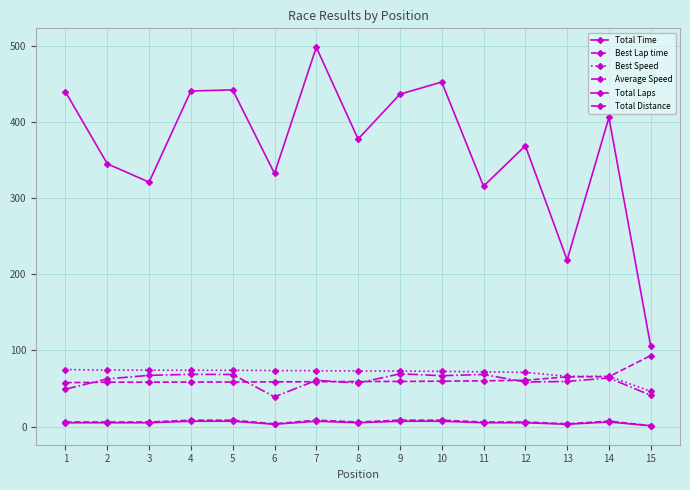

Is this an area chart (filled region under the line)?

No